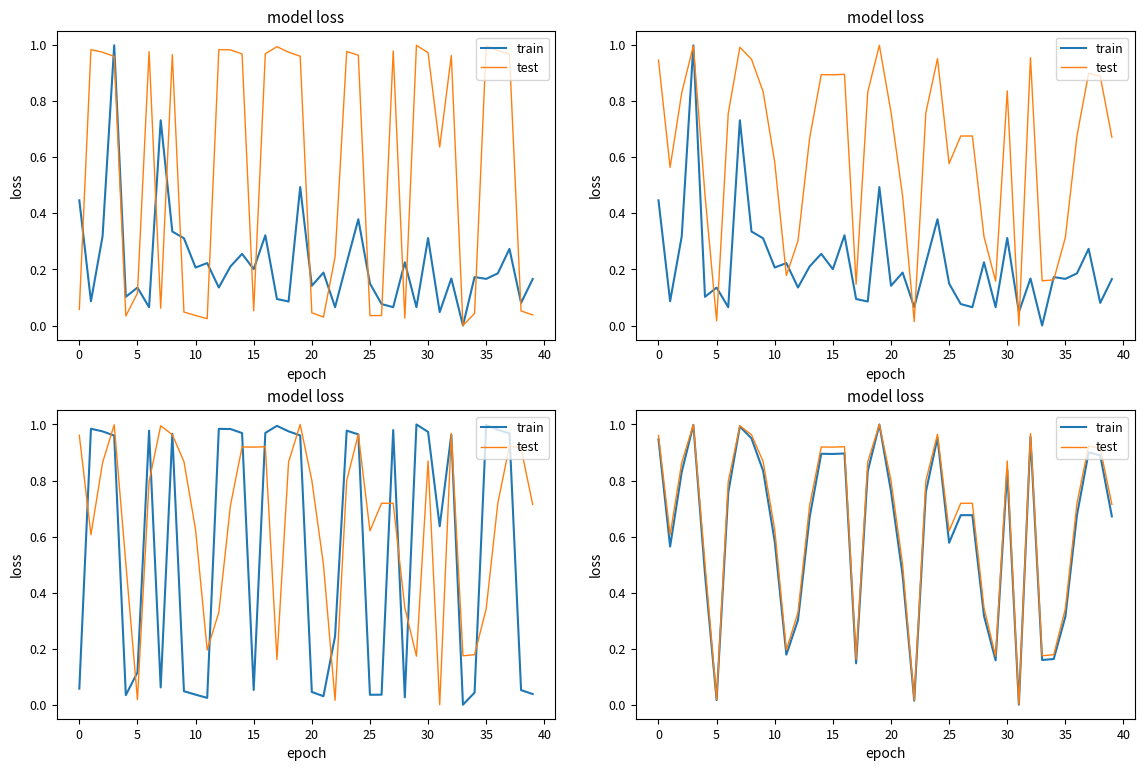

Is it true that train equals 1.0 at 25?

False